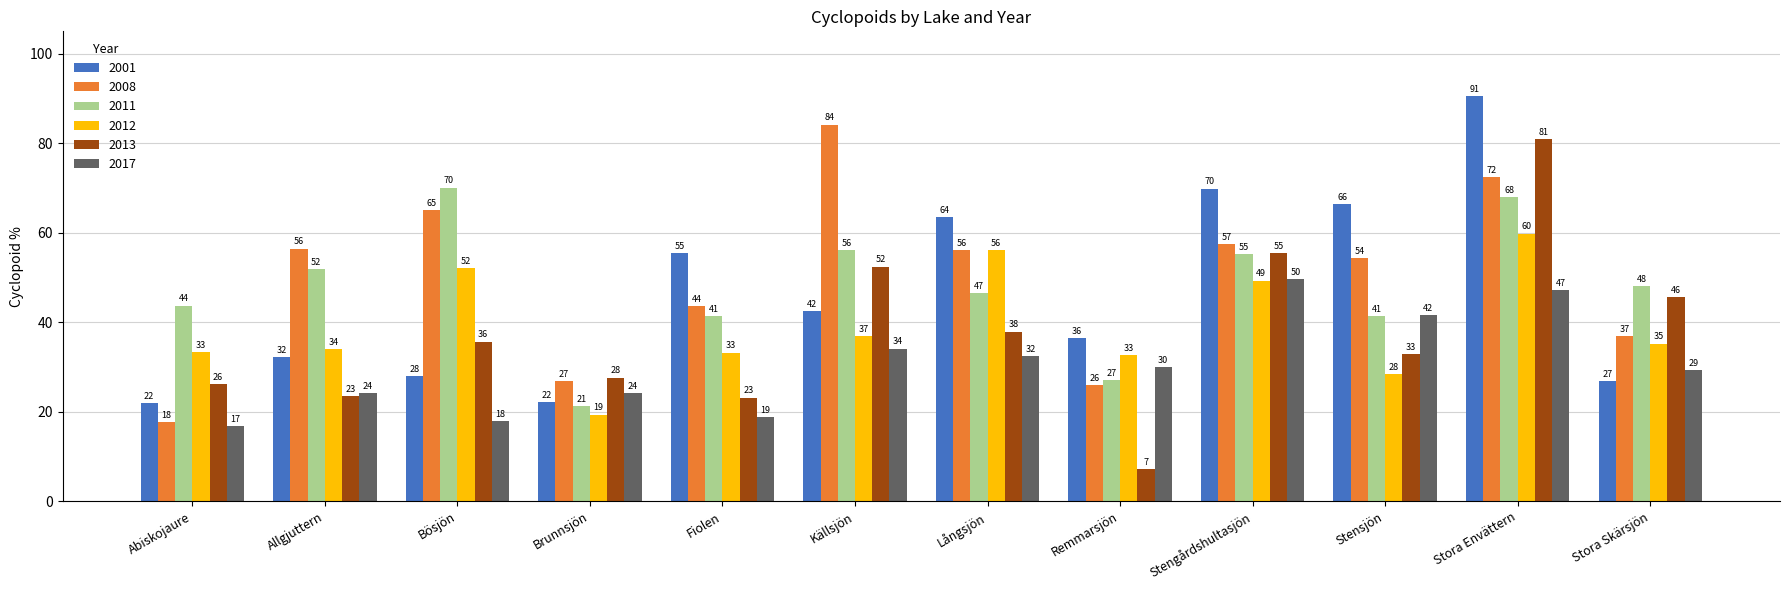

What is the label of the 12th bar from the right?

Abiskojaure